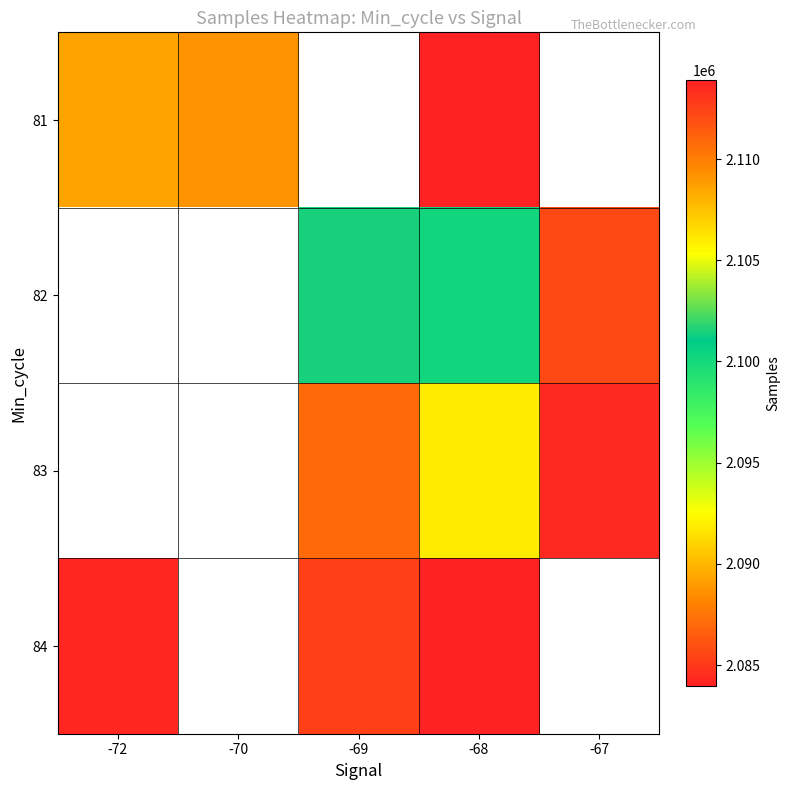

What is the smallest value displayed?

2083976.3